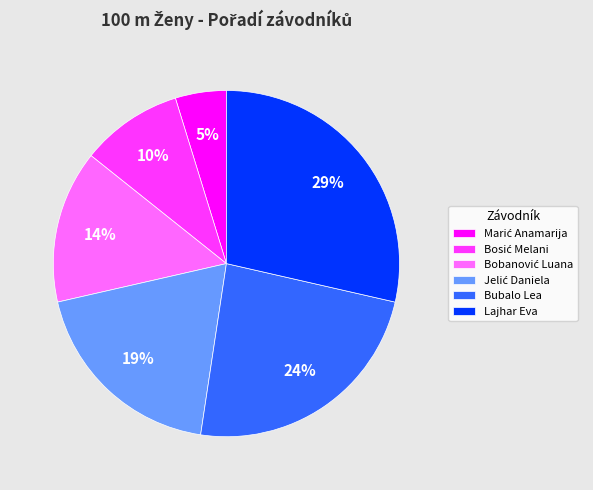

True or false: Lajhar Eva accounts for 29% of the total.

True